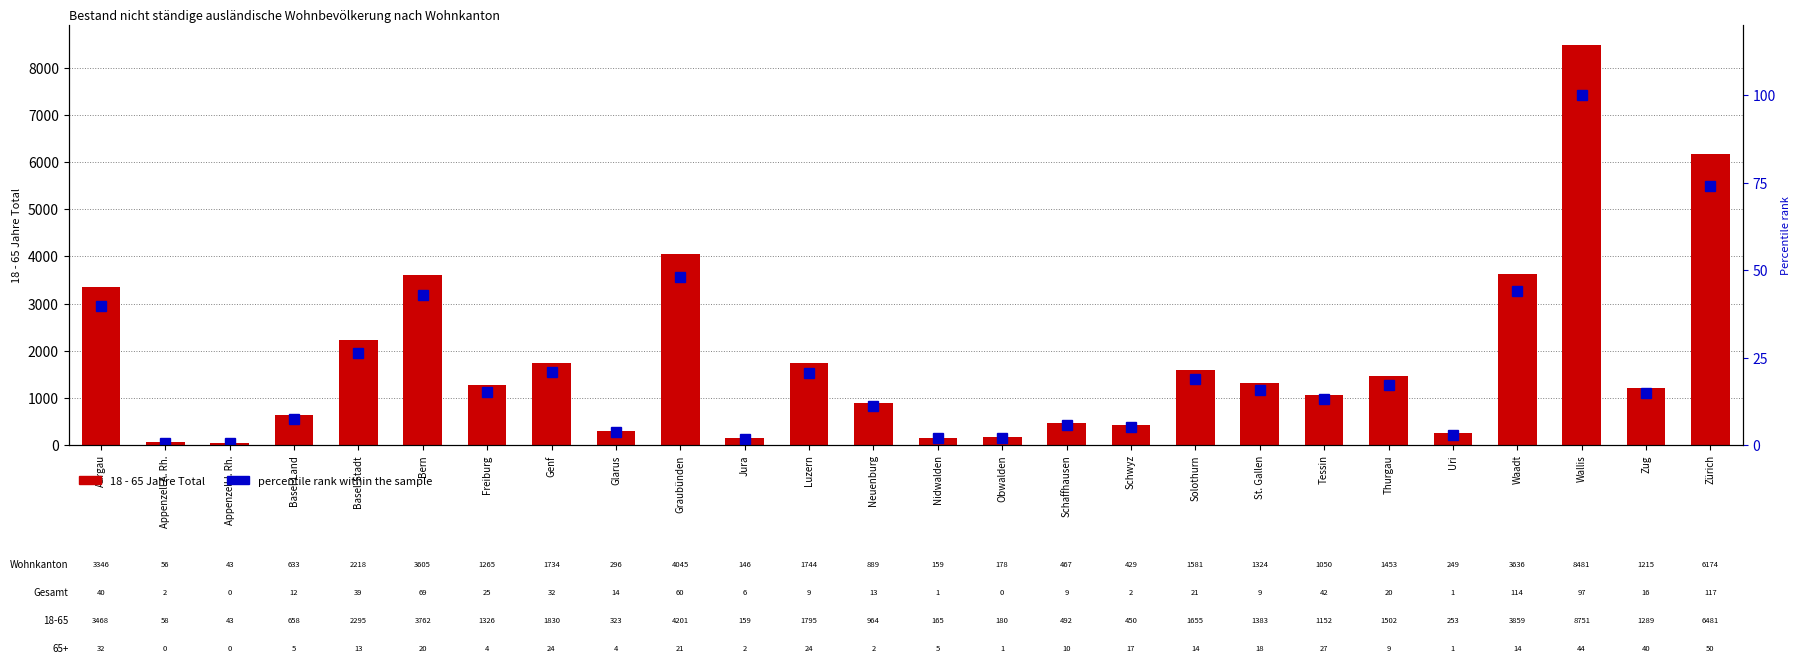

What are all the series names shown in the legend?

18 - 65 Jahre Total, percentile rank within the sample